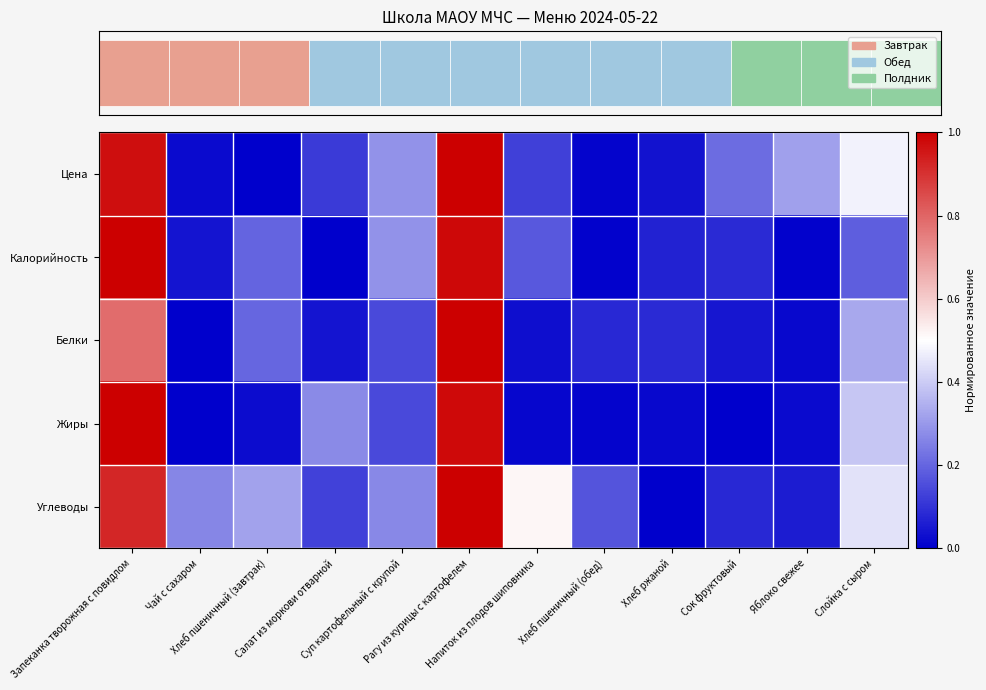

What is the average value of the Жиры series?

0.2